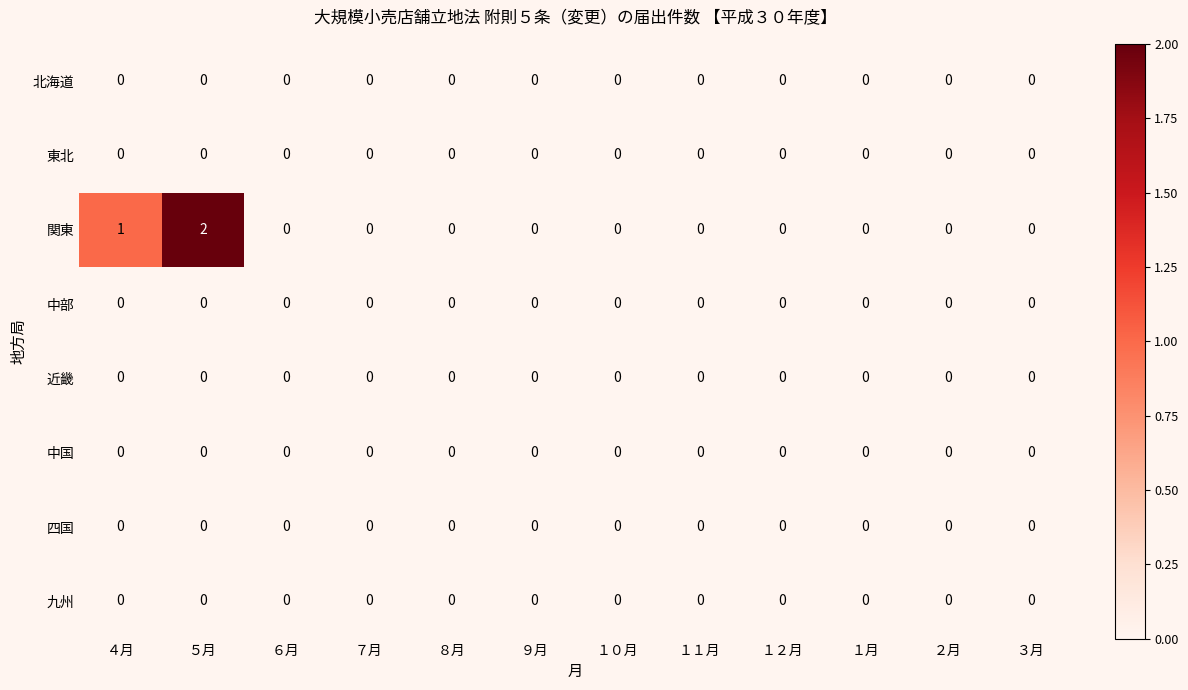

Which category has the highest value across all series?

５月